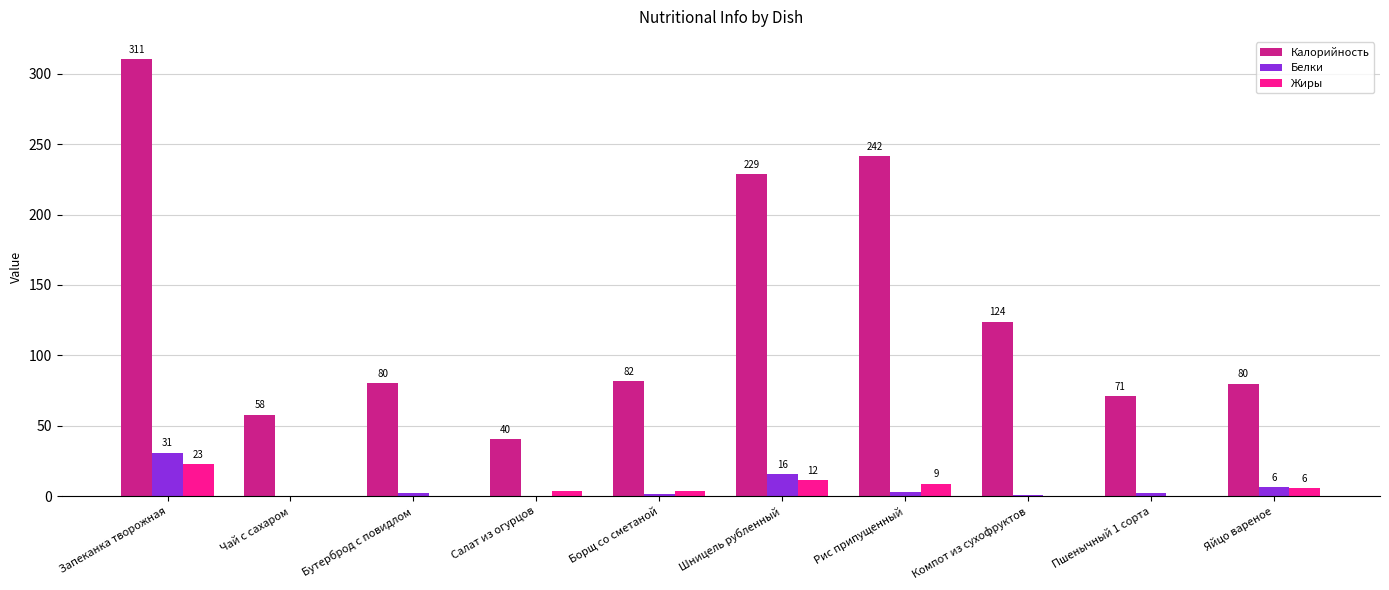

Which series changed the most between Компот из сухофруктов and Яйцо вареное?

Калорийность